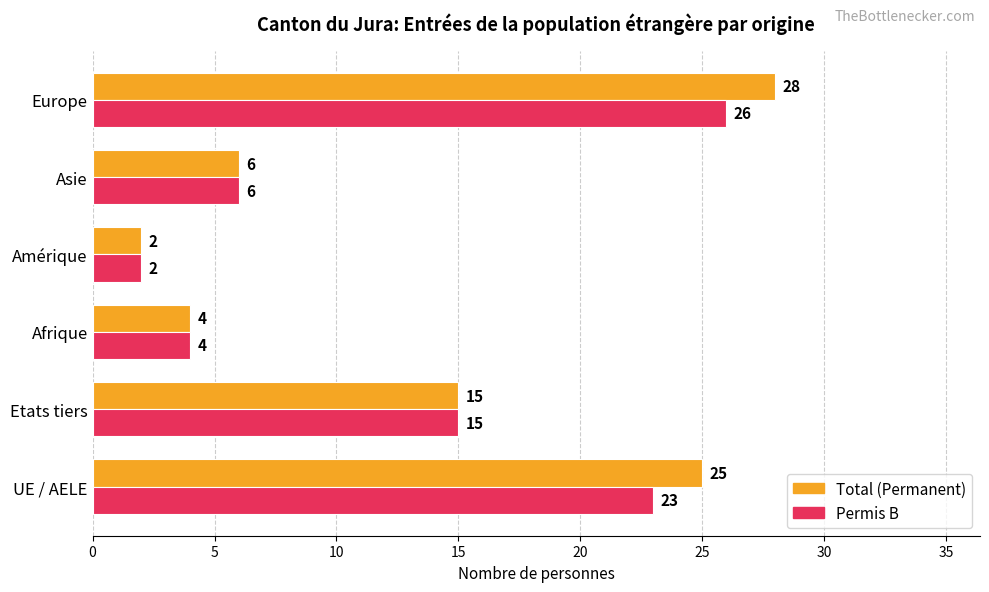

List the series in order of their peak value, lowest first.

Permis B, Total (Permanent)